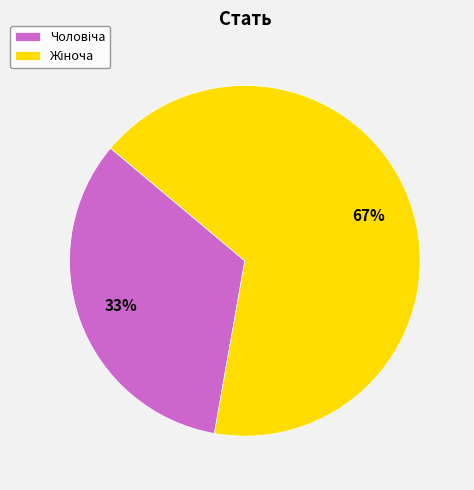

To the nearest percent, what is the average slice percentage?

50%